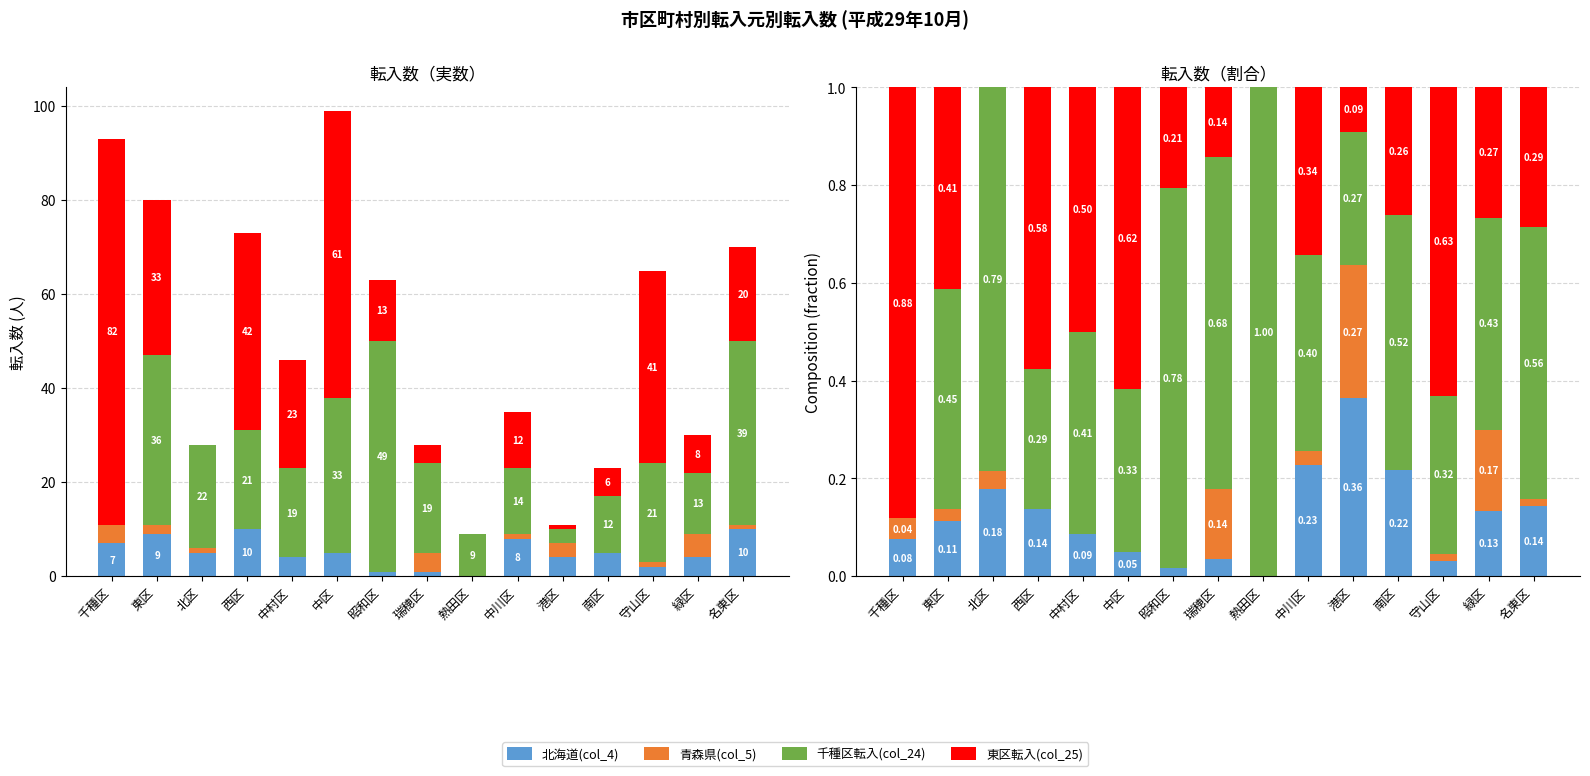

Reading left to right, transcribe all the data shown in this chart.

北海道(col_4): 千種区=0.1	東区=0.1	北区=0.2	西区=0.1	中村区=0.1	中区=0.1	昭和区=0.0	瑞穂区=0.0	熱田区=0.0	中川区=0.2	港区=0.4	南区=0.2	守山区=0.0	緑区=0.1	名東区=0.1
青森県(col_5): 千種区=0.0	東区=0.0	北区=0.0	西区=0.0	中村区=0.0	中区=0.0	昭和区=0.0	瑞穂区=0.1	熱田区=0.0	中川区=0.0	港区=0.3	南区=0.0	守山区=0.0	緑区=0.2	名東区=0.0
千種区転入(col_24): 千種区=0.0	東区=0.5	北区=0.8	西区=0.3	中村区=0.4	中区=0.3	昭和区=0.8	瑞穂区=0.7	熱田区=1.0	中川区=0.4	港区=0.3	南区=0.5	守山区=0.3	緑区=0.4	名東区=0.6
東区転入(col_25): 千種区=0.9	東区=0.4	北区=0.0	西区=0.6	中村区=0.5	中区=0.6	昭和区=0.2	瑞穂区=0.1	熱田区=0.0	中川区=0.3	港区=0.1	南区=0.3	守山区=0.6	緑区=0.3	名東区=0.3